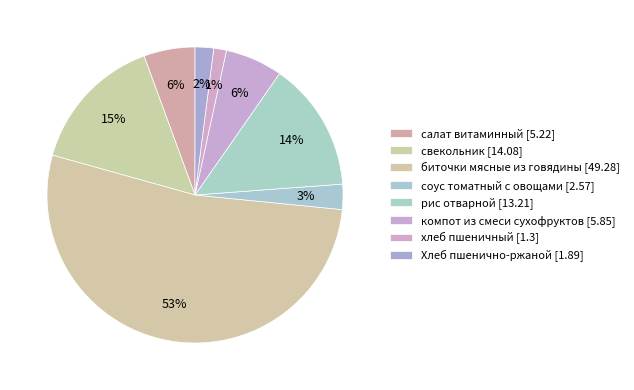

Which category accounts for the majority?

биточки мясные из говядины